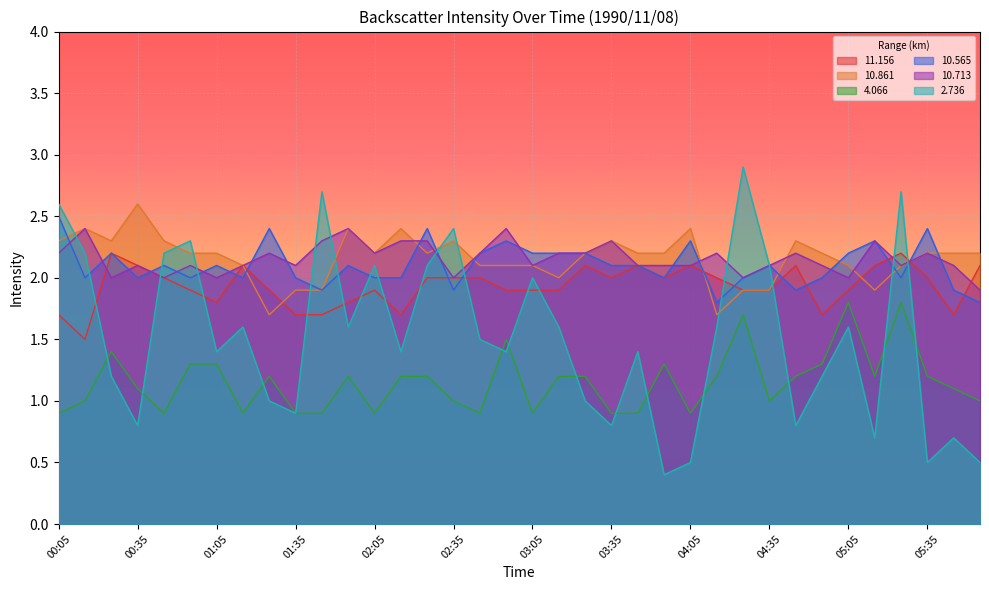

What is the sum of all 10.861 values?

77.7